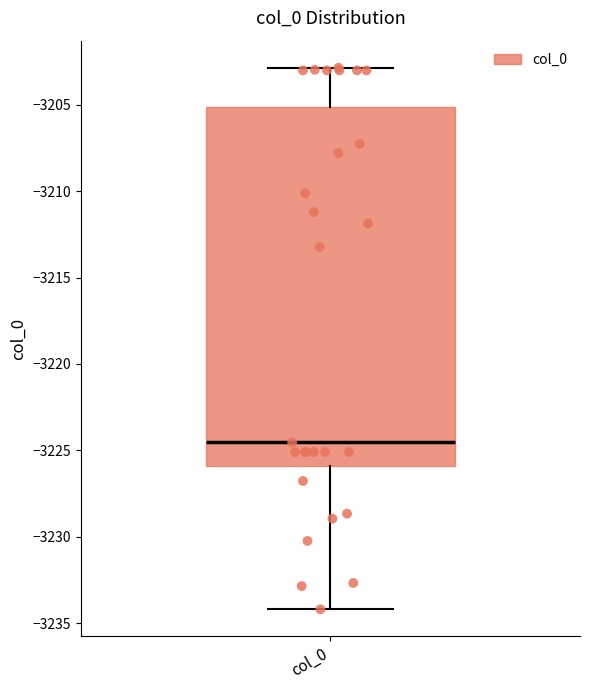

Read this box plot against the y-axis: the position of the median line, the range covered by the box, and the ends of both whiskers. The values are not printed on the chart, so give them approximately, as read against the axis.

median -3224.5, box -3226.0 to -3205.0, whiskers -3234.0 to -3203.0